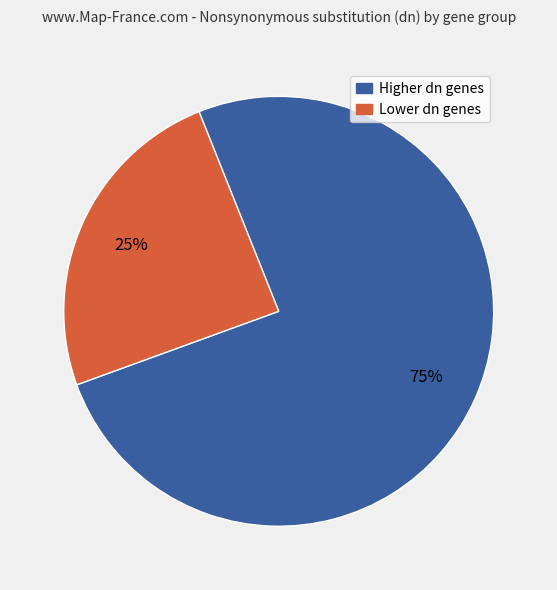

Is there any slice that represents more than half of the pie?

Yes